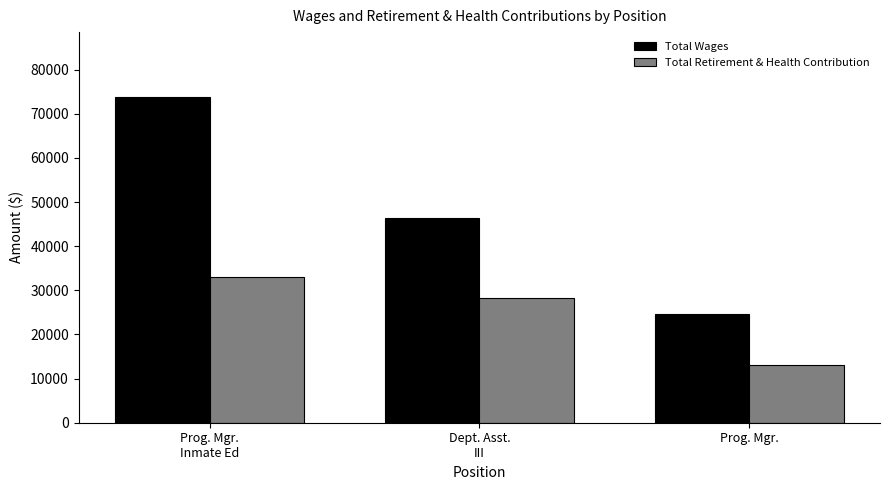

Which series changed the most between Dept. Asst.
III and Prog. Mgr.?

Total Wages